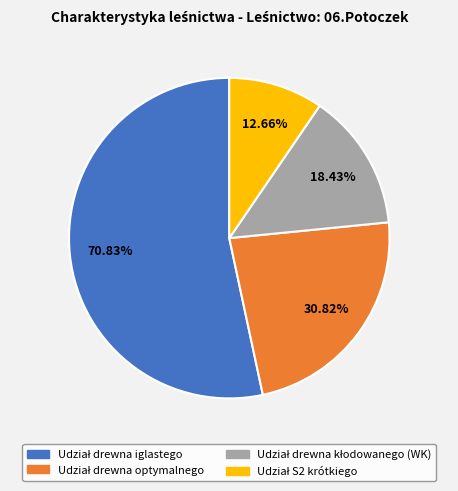

Count the number of slices in the pie.

4